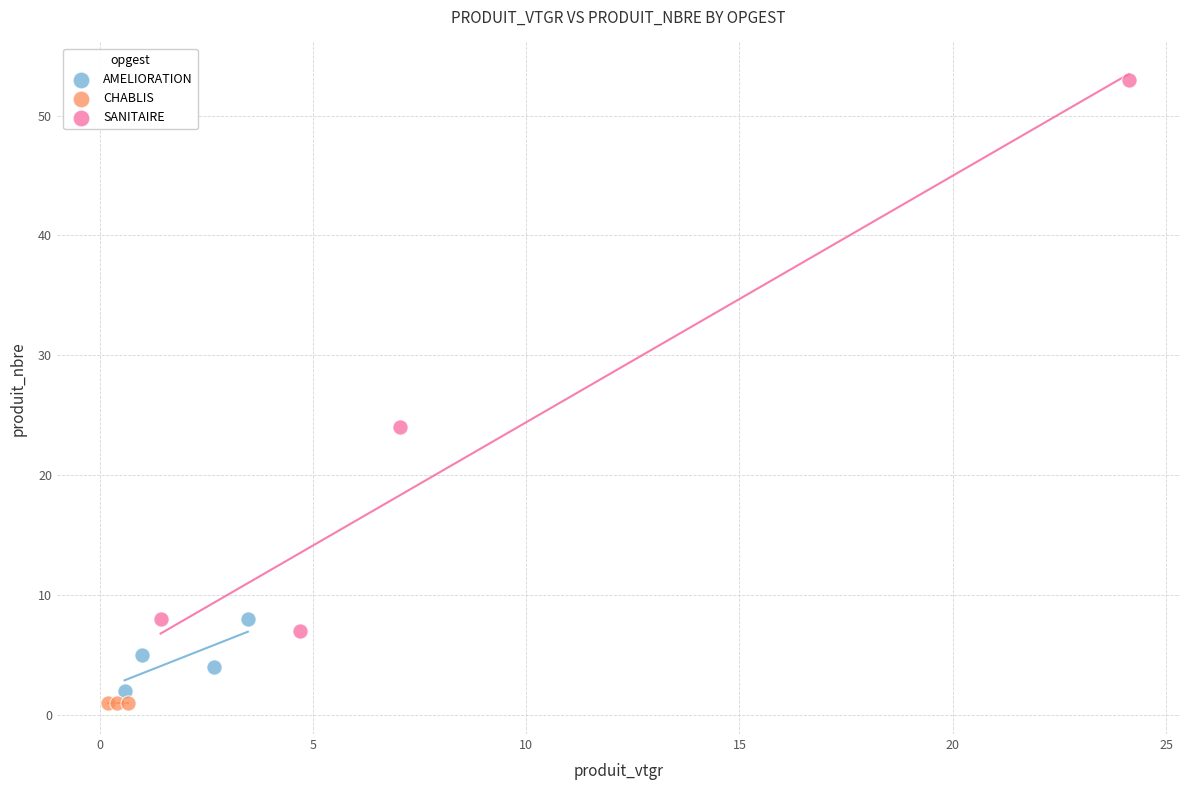

Which series contains the highest Y value?

SANITAIRE